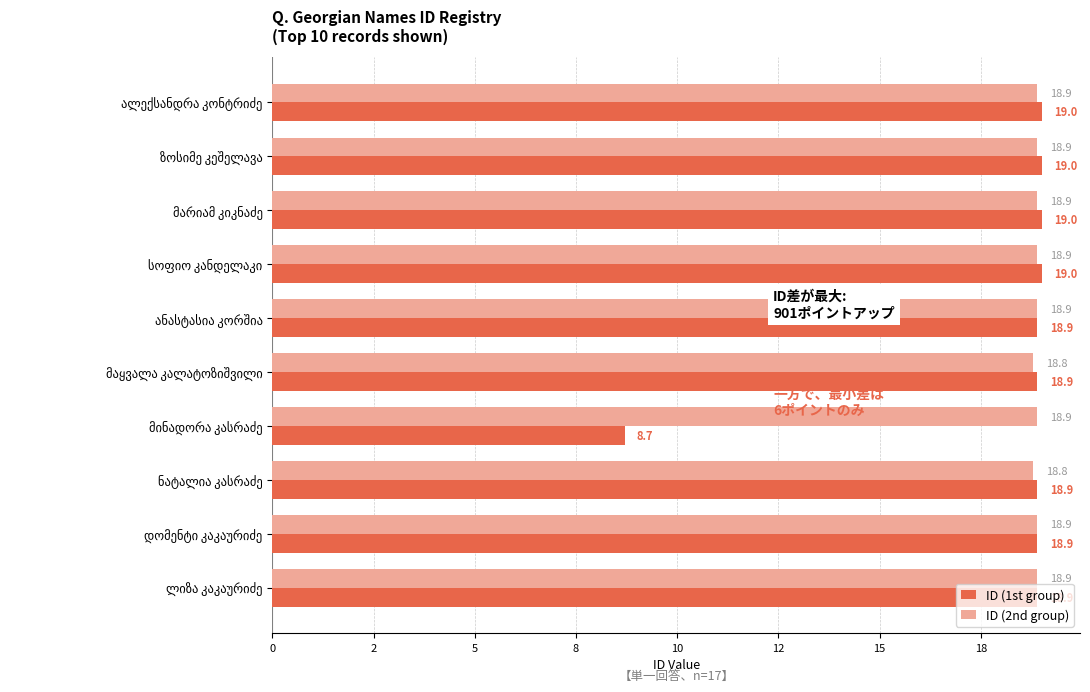

What are all the series names shown in the legend?

ID (1st group), ID (2nd group)